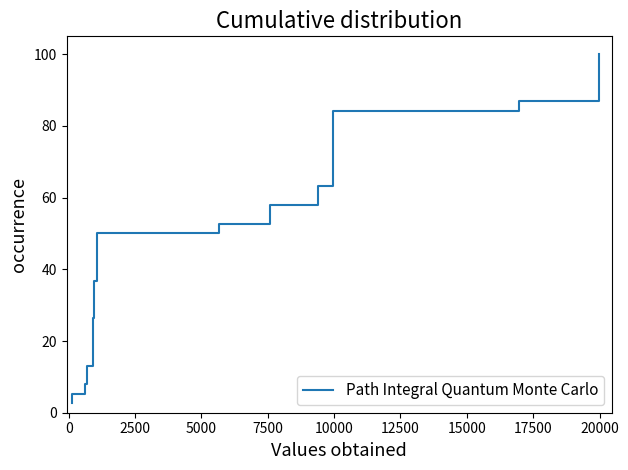

Is this an area chart (filled region under the line)?

No